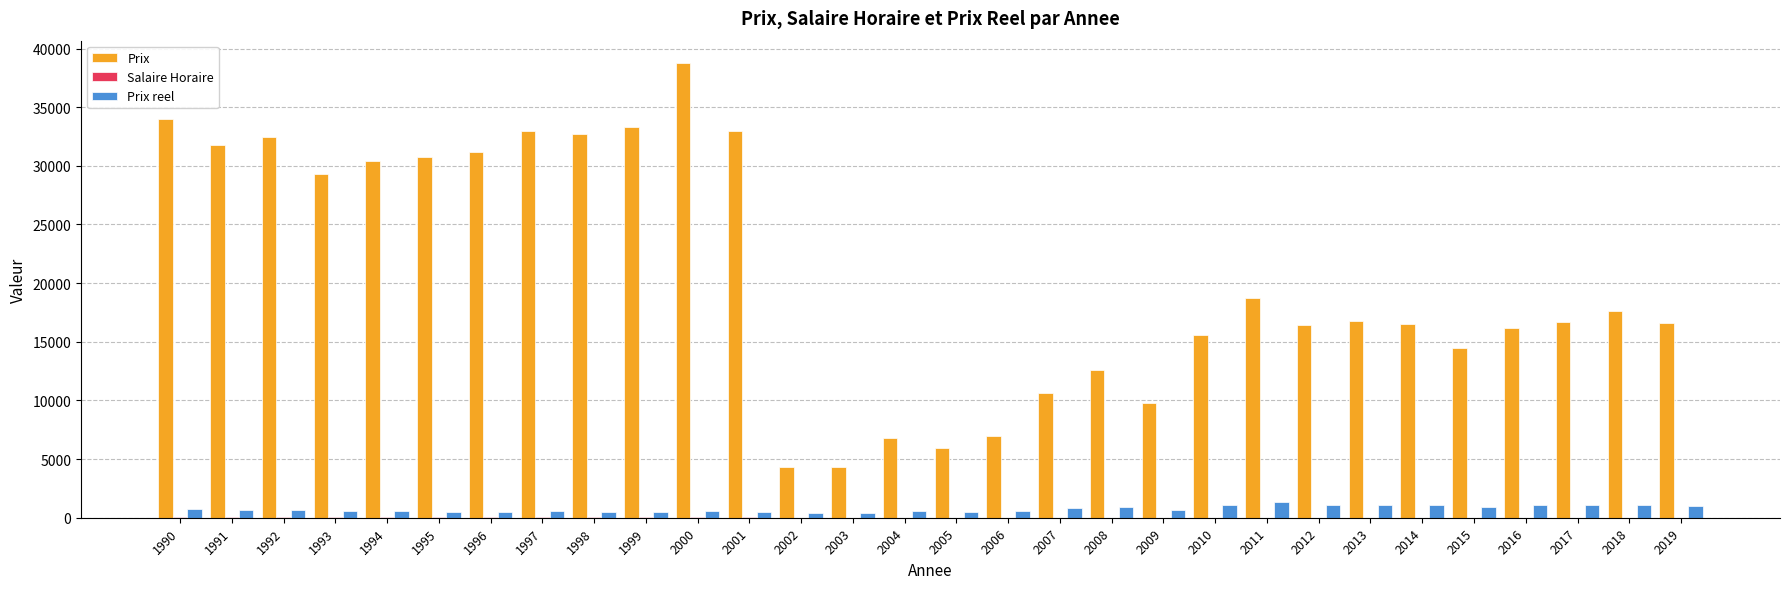

Which series has the largest total across all categories?

Prix